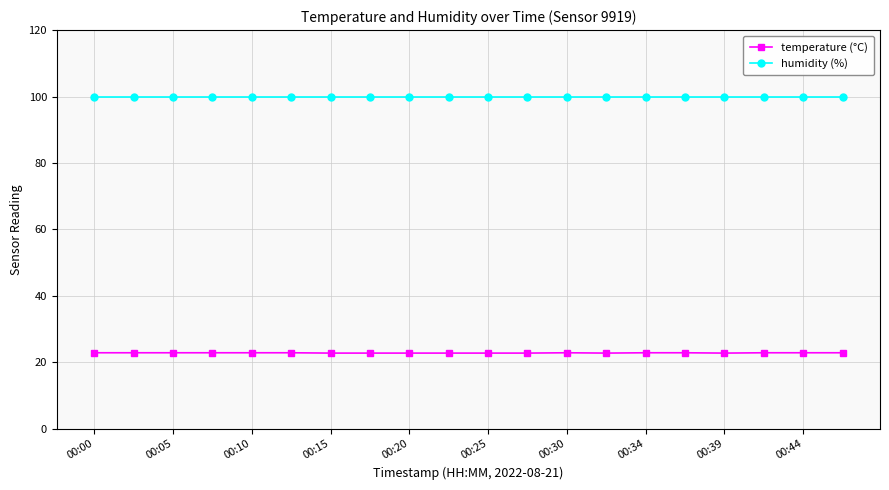

What is the sum of all humidity (%) values?

1998.0